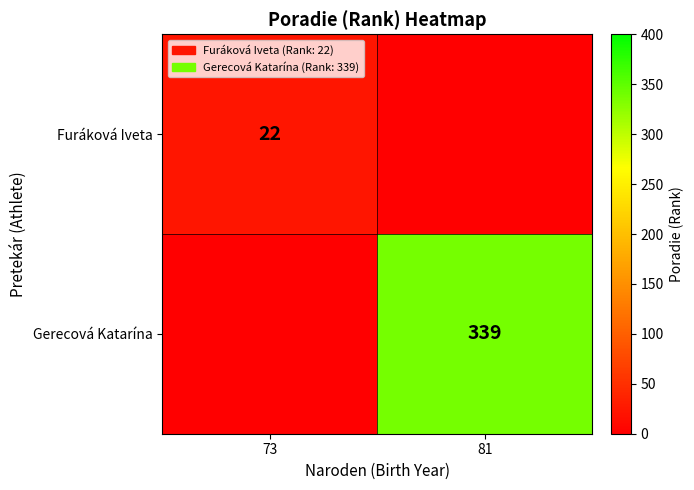

How many categories are shown in the chart?

2